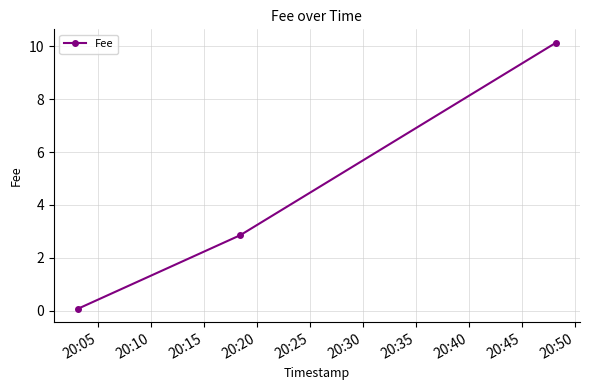

Count the number of data series in this chart.

1